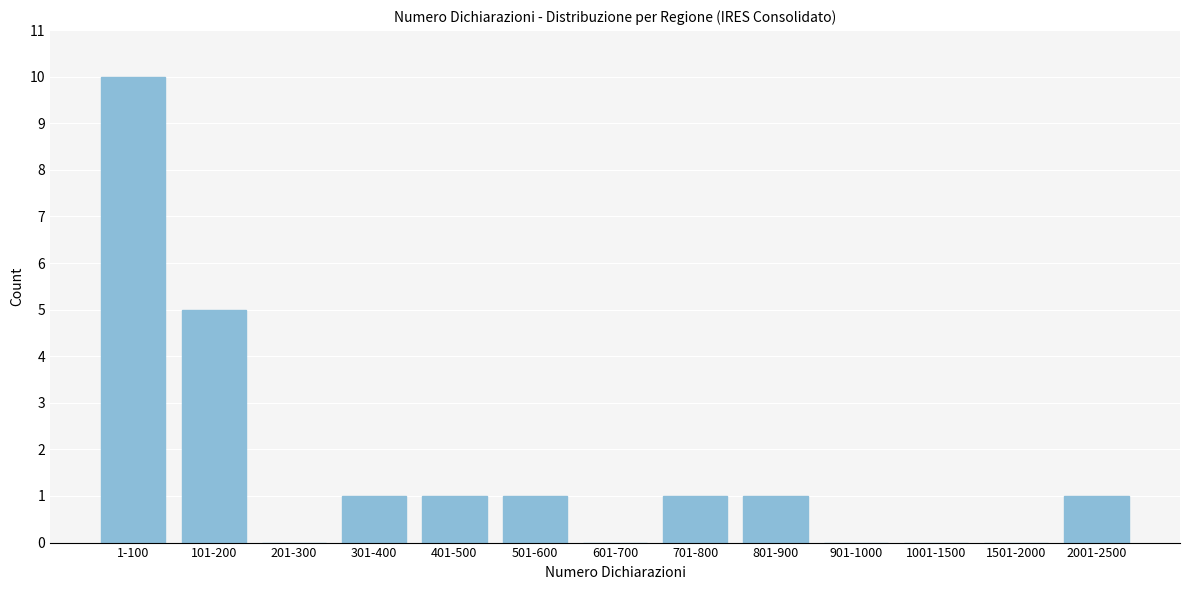

Reading left to right, list all the values displayed in this chart.

1-100=10	101-200=5	201-300=0	301-400=1	401-500=1	501-600=1	601-700=0	701-800=1	801-900=1	901-1000=0	1001-1500=0	1501-2000=0	2001-2500=1